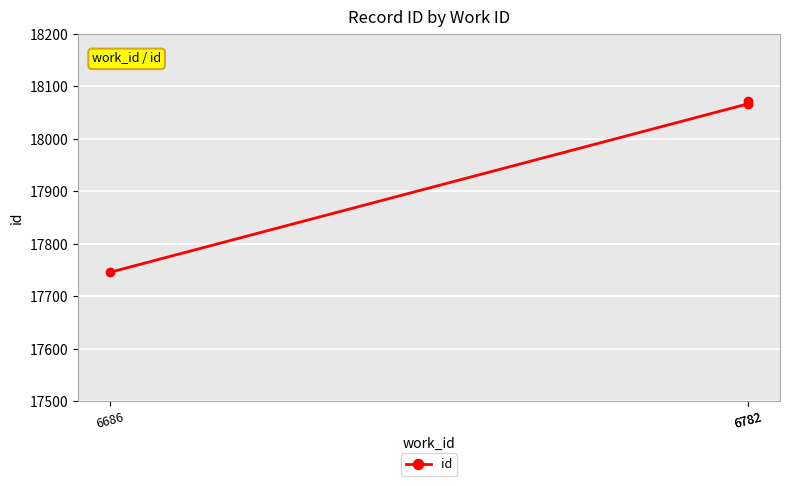

How many distinct data groups are displayed?

1